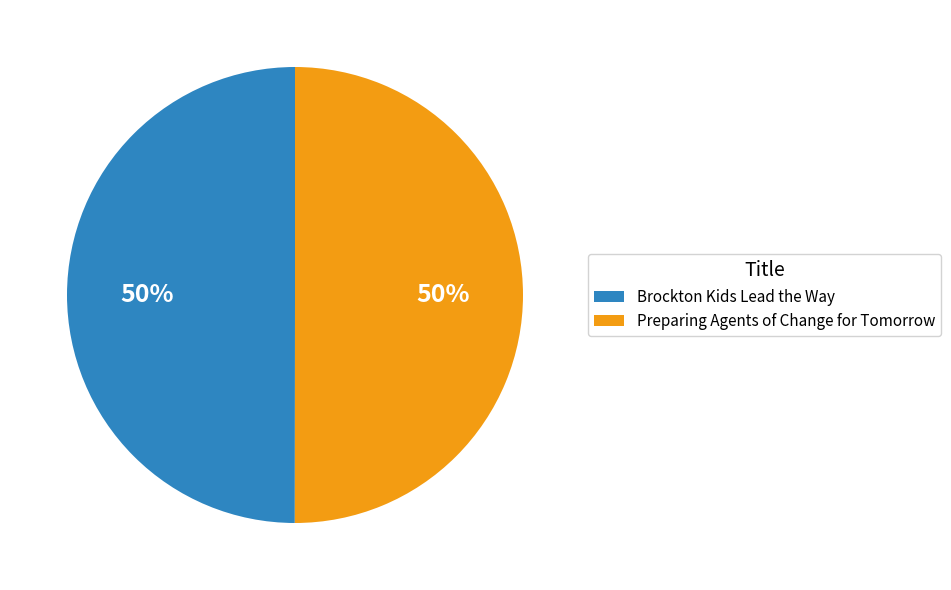

Approximately how many times larger is the value at Preparing Agents of Change for Tomorrow compared to Brockton Kids Lead the Way?

1.0